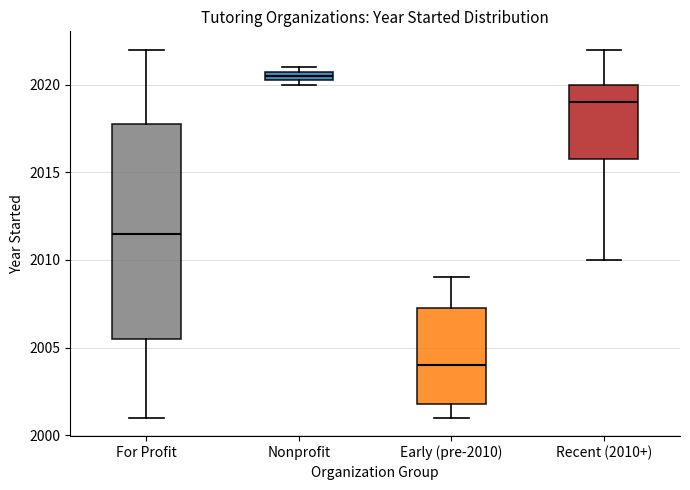

Where does the upper whisker of the box for For Profit end on the y-axis? The values are not printed on the chart, so give them approximately, as read against the axis.

2022.0